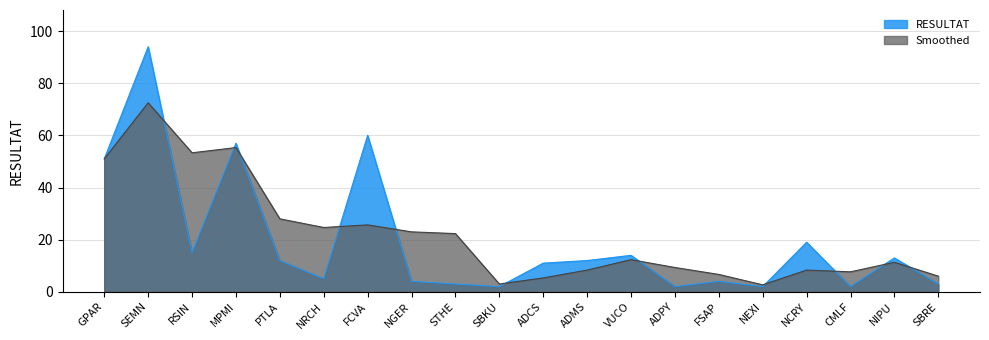

What is the value of the 6th point from the left?

5